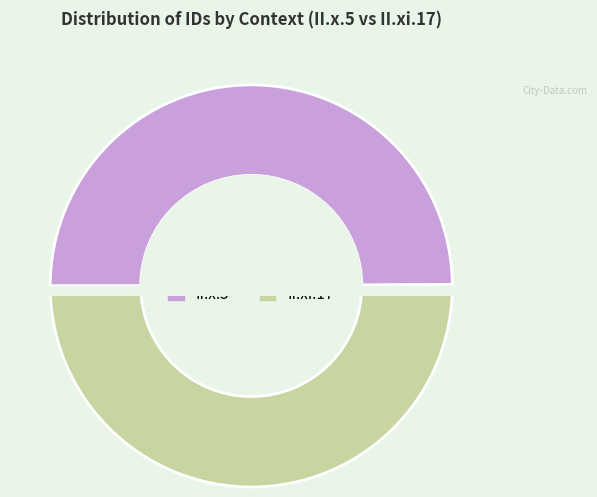

True or false: II.xi.17 accounts for 50% of the total.

True